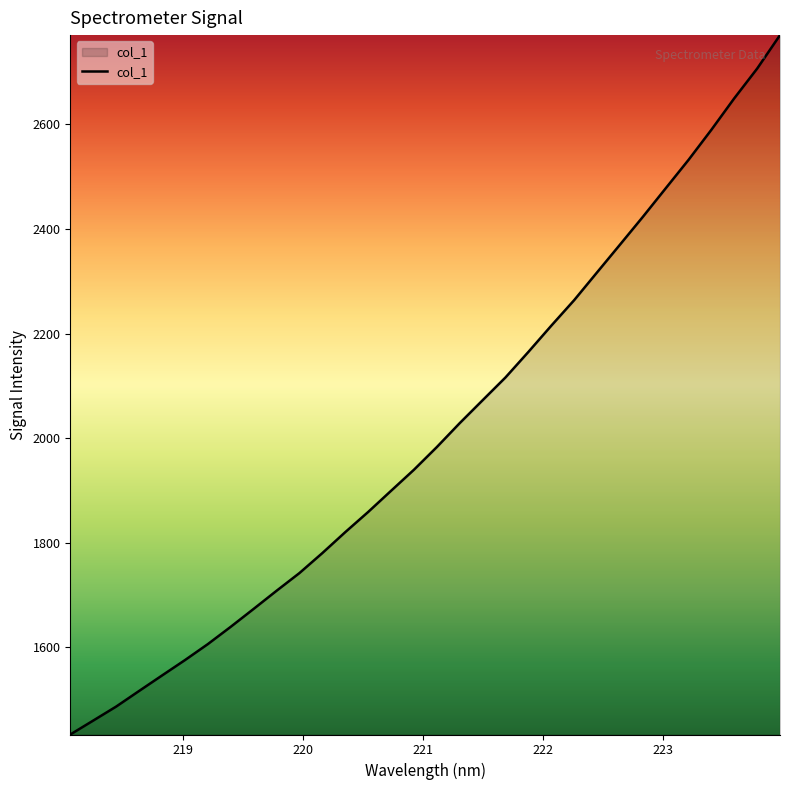

What is the sum of all values?

64366.9